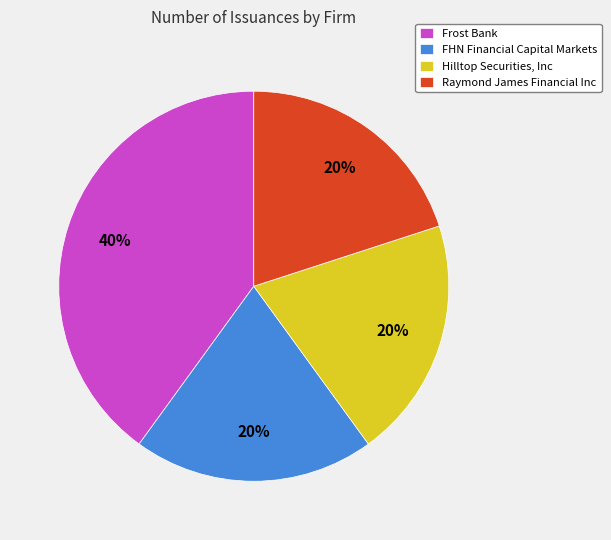

Count the number of slices in the pie.

4